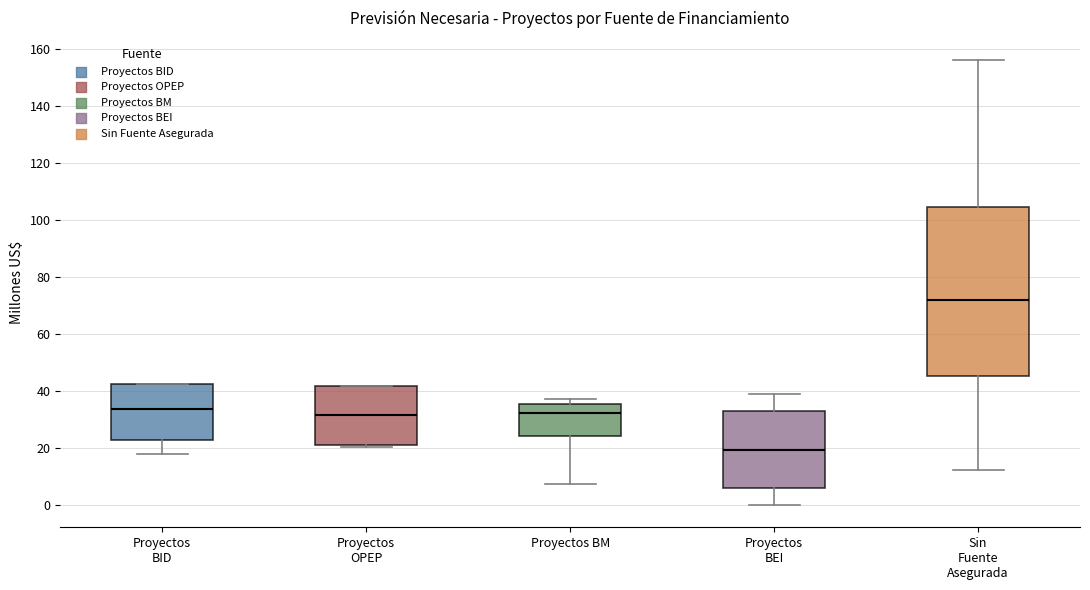

Which box is the tallest, from its lower edge to its upper edge?

Sin Fuente Asegurada